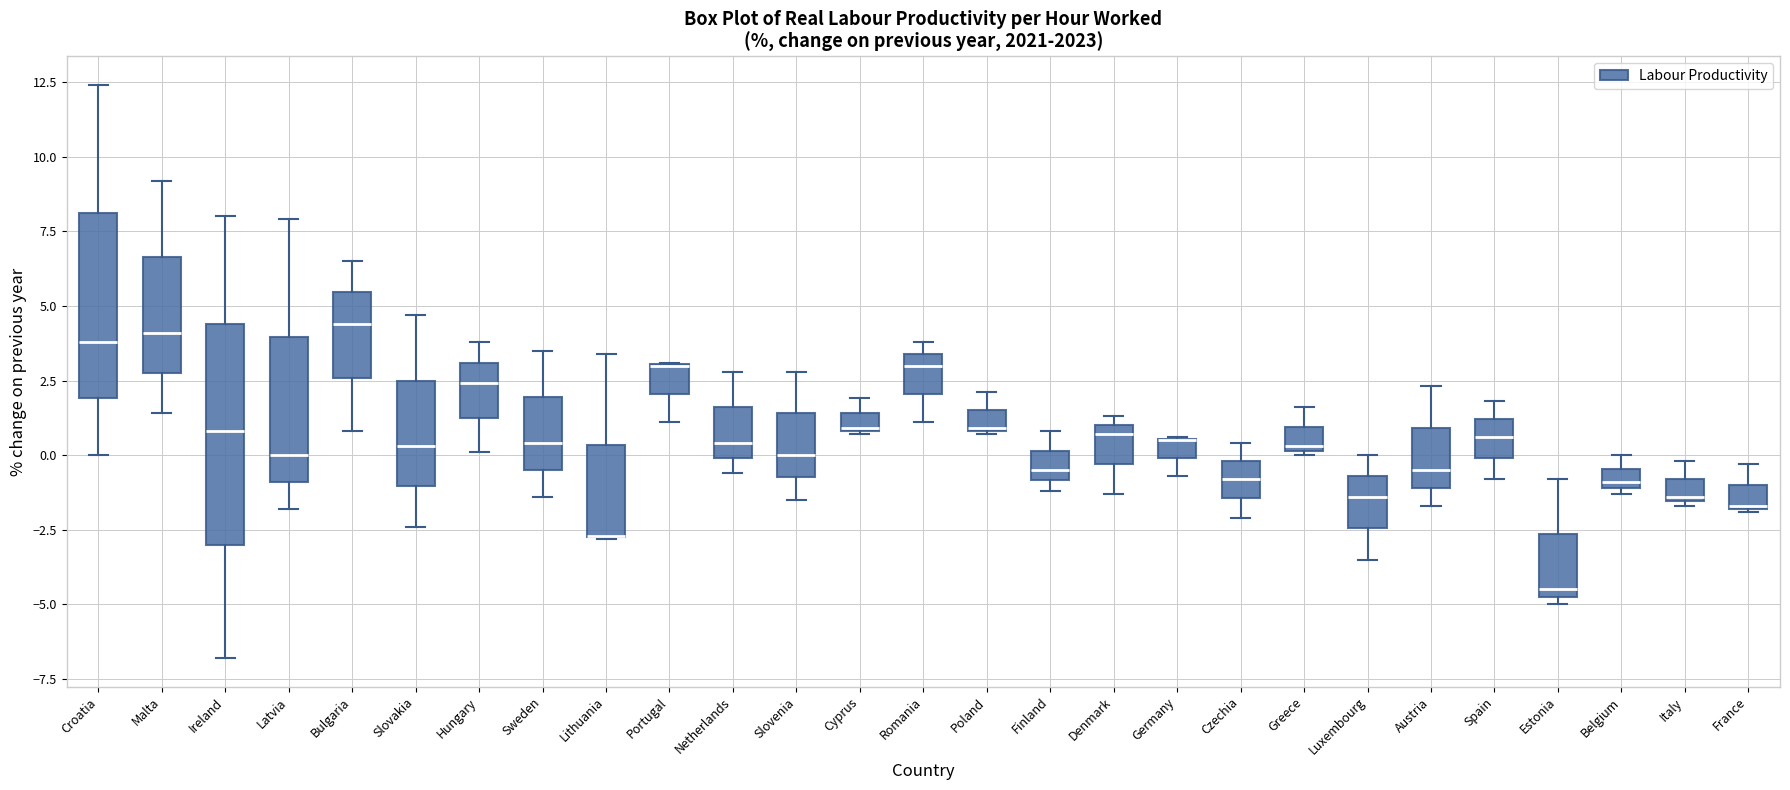

Which box is the tallest, from its lower edge to its upper edge?

Ireland